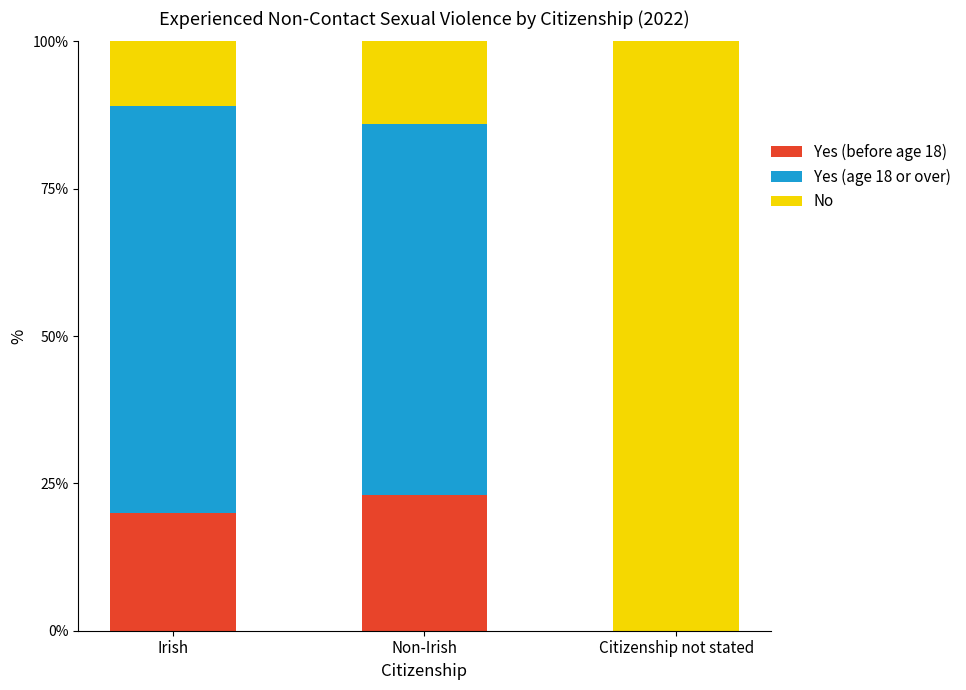

What is the total value across all series at Citizenship not stated?

100